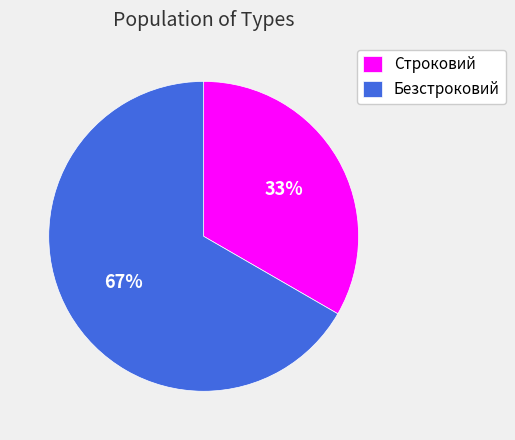

Is it true that Строковий is 28% of the pie?

False